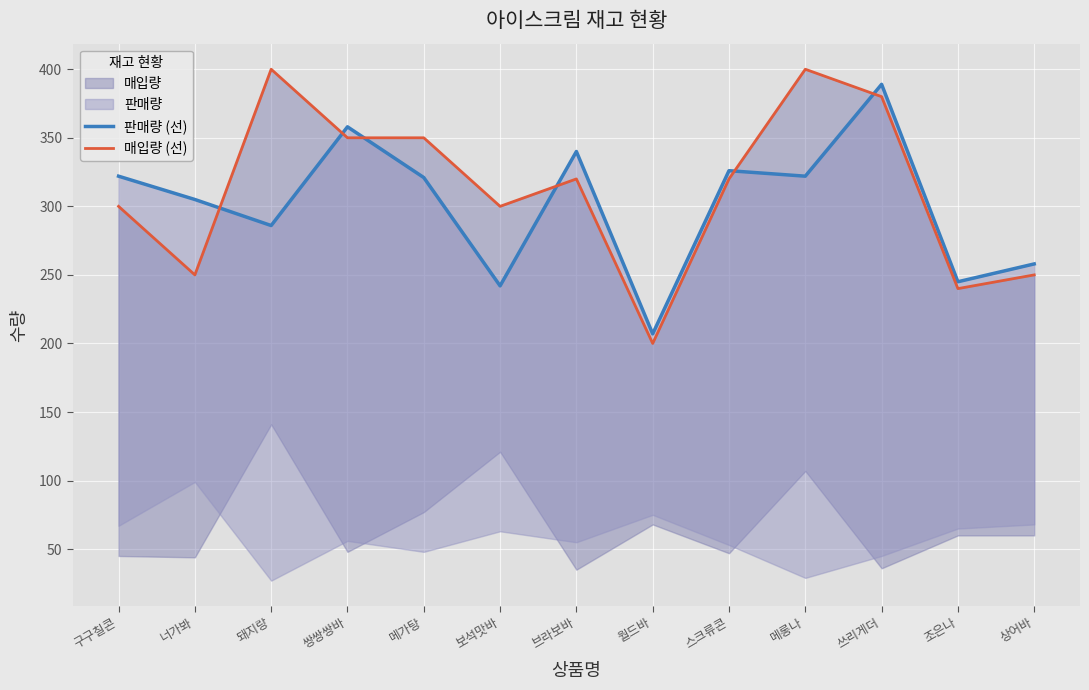

How many values in the 판매량 (선) series exceed 321?

6